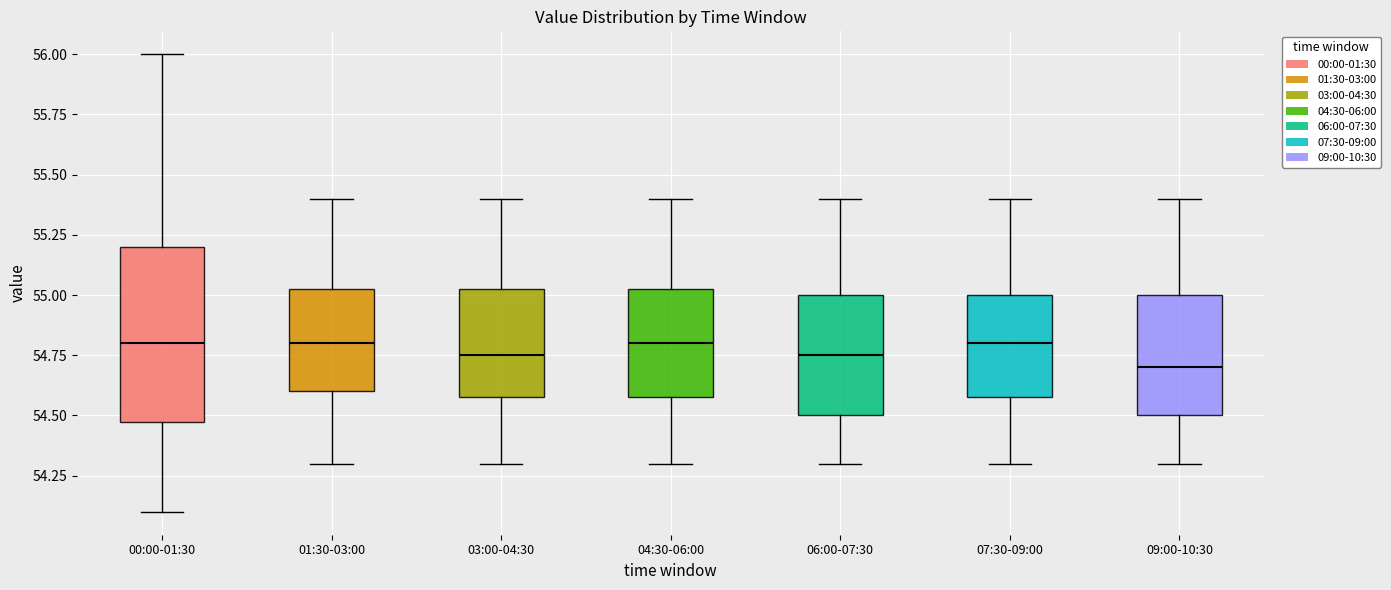

Where does the median line of the box for 01:30-03:00 sit on the y-axis? The values are not printed on the chart, so give them approximately, as read against the axis.

54.80